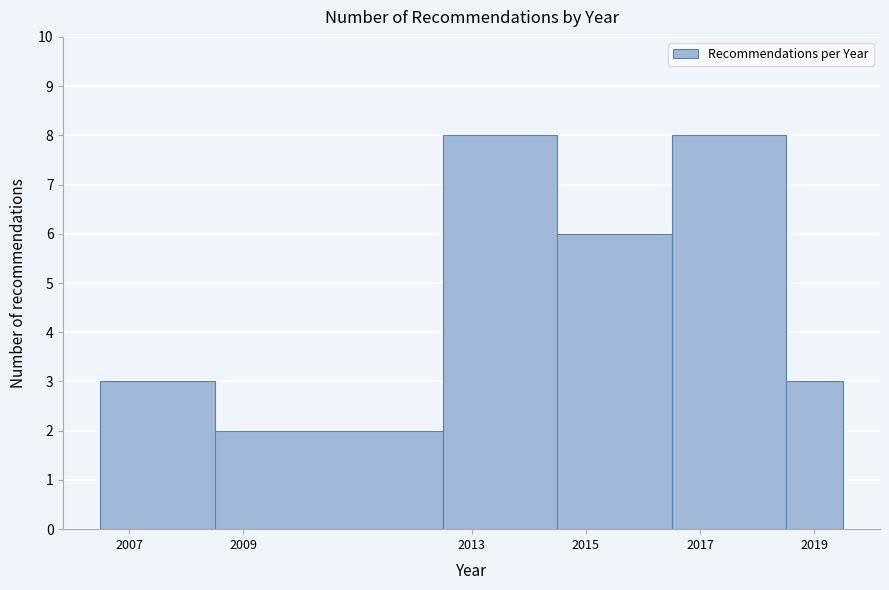

What is the height of the bar covering 2014.5 to 2016.5 on the x-axis? Neither the bar edges nor the heights are printed on the chart, so give them approximately, as read against the axes.

6